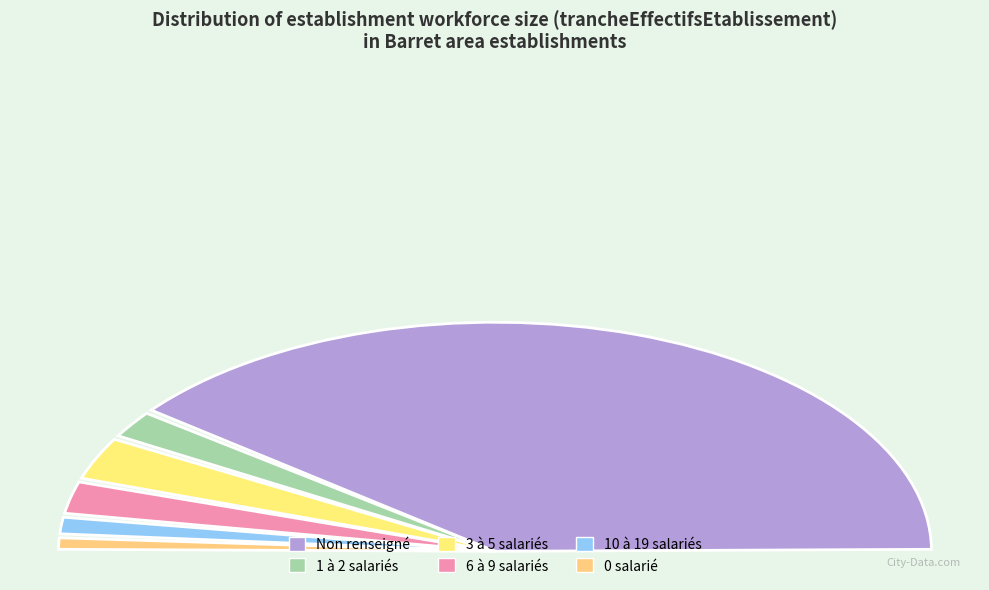

Does NN account for over 50% of the chart?

Yes